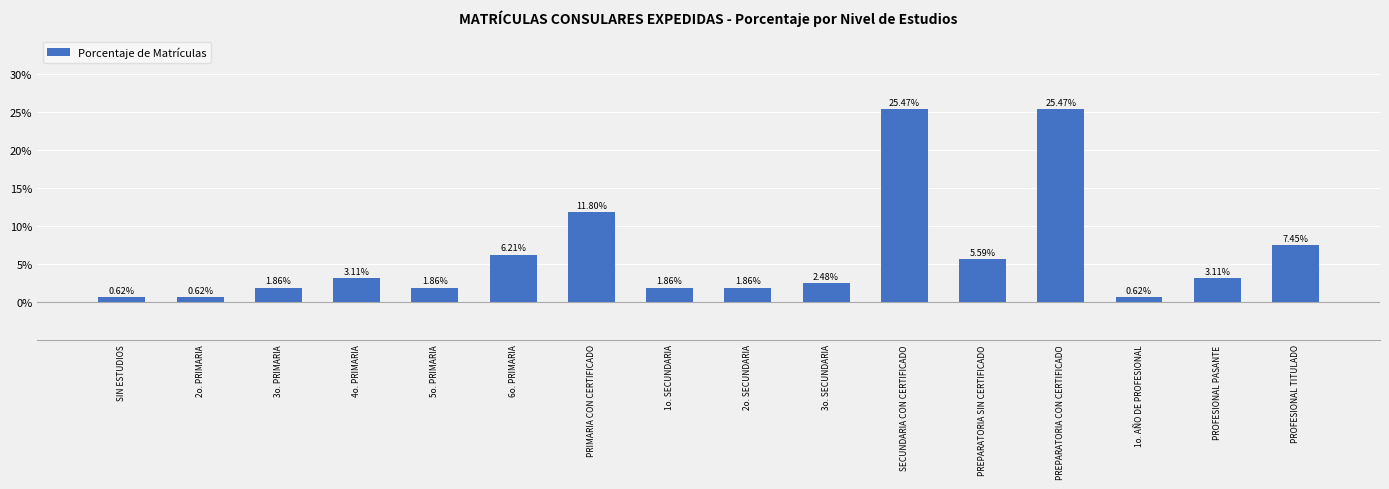

Which has a higher value, 6o. PRIMARIA or PREPARATORIA CON CERTIFICADO?

PREPARATORIA CON CERTIFICADO